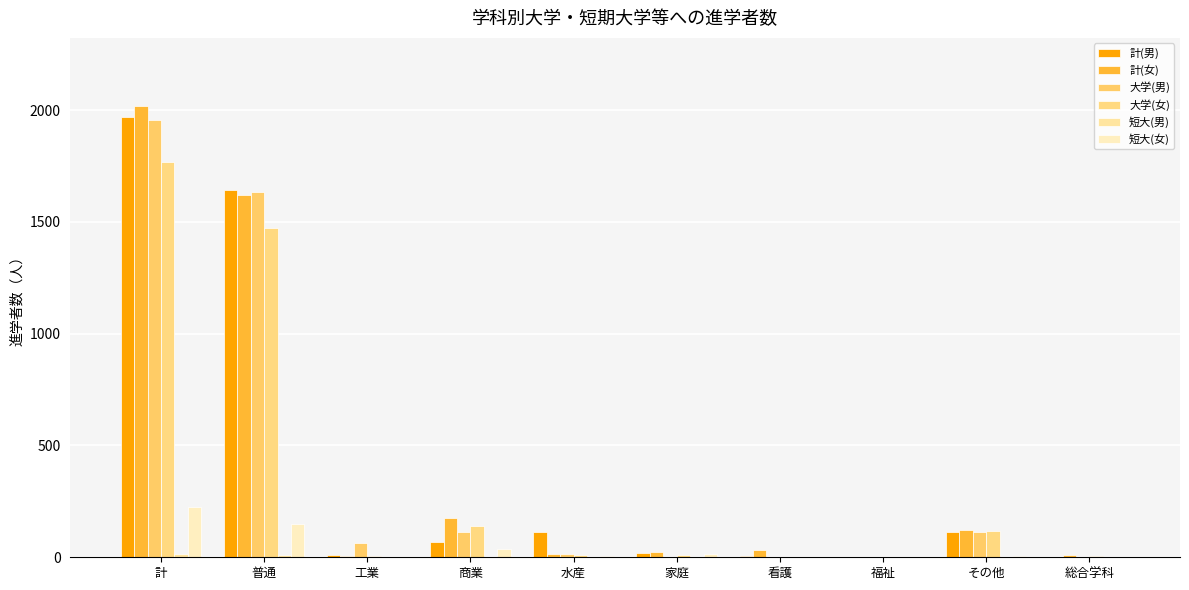

Which series changed the most between 計 and 商業?

計(男)